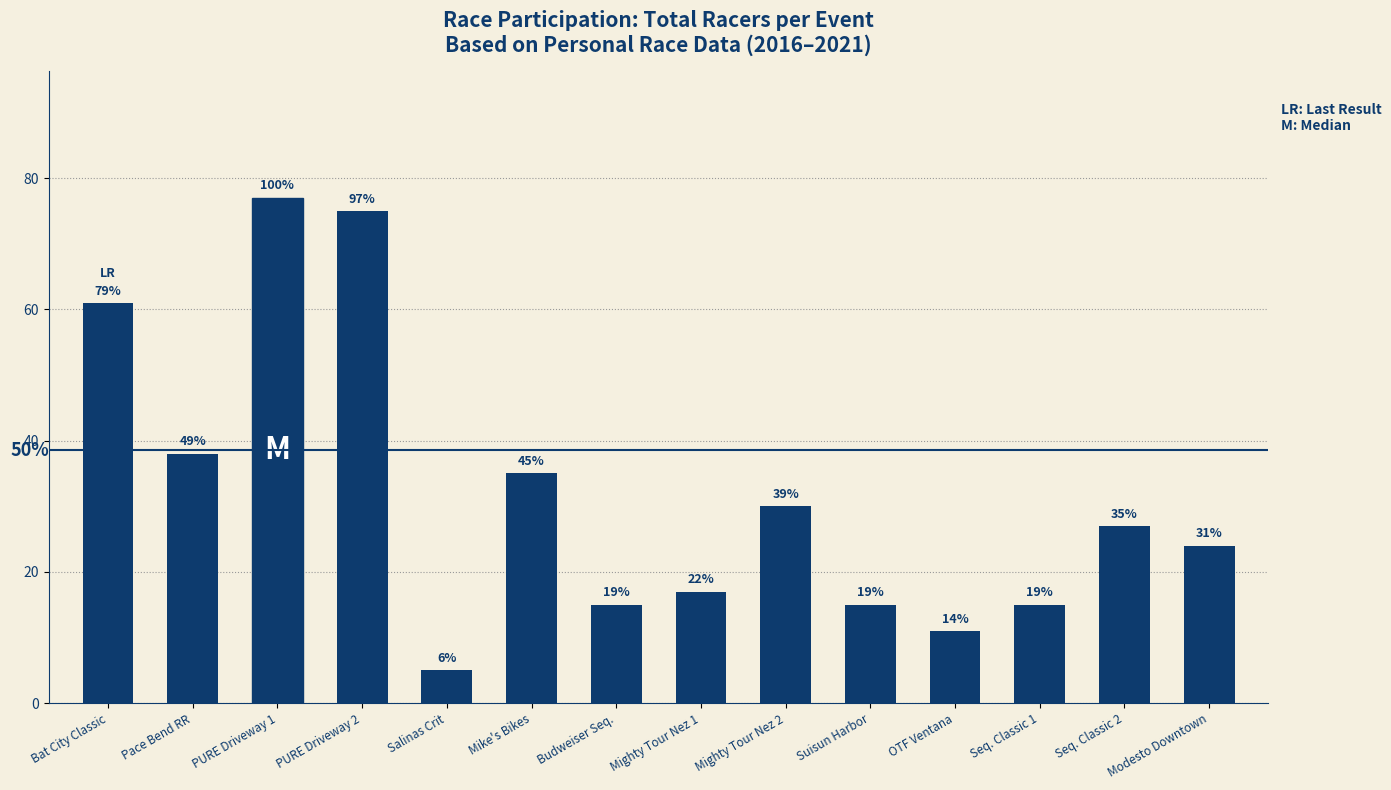

List the labels in order of value, smallest first.

Salinas Crit, OTF Ventana, Budweiser Seq., Suisun Harbor, Seq. Classic 1, Mighty Tour Nez 1, Modesto Downtown, Seq. Classic 2, Mighty Tour Nez 2, Mike's Bikes, Pace Bend RR, Bat City Classic, PURE Driveway 2, PURE Driveway 1